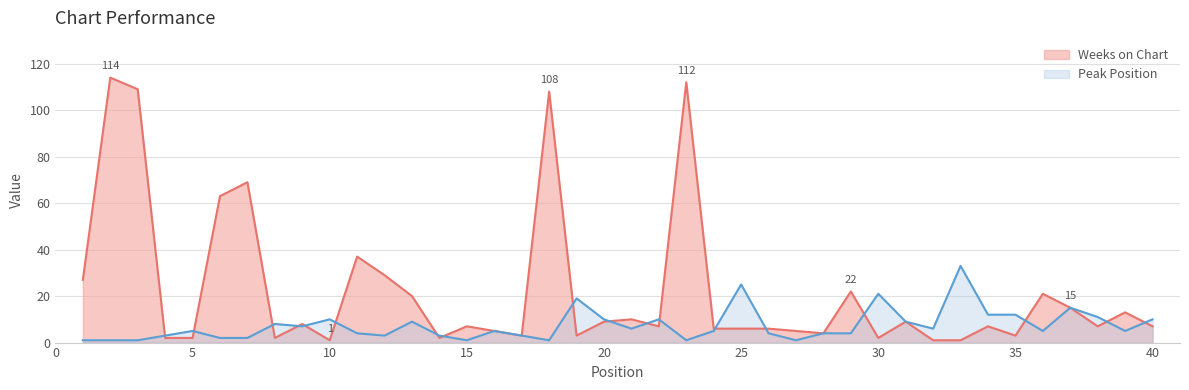

Reading left to right, extract all data points from this chart.

Weeks on Chart: 1=27	2=114	3=109	4=2	5=2	6=63	7=69	8=2	9=8	10=1	11=37	12=29	13=20	14=2	15=7	16=5	17=3	18=108	19=3	20=9	21=10	22=7	23=112	24=6	25=6	26=6	27=5	28=4	29=22	30=2	31=9	32=1	33=1	34=7	35=3	36=21	37=15	38=7	39=13	40=7
Peak Position: 1=1	2=1	3=1	4=3	5=5	6=2	7=2	8=8	9=7	10=10	11=4	12=3	13=9	14=3	15=1	16=5	17=3	18=1	19=19	20=10	21=6	22=10	23=1	24=5	25=25	26=4	27=1	28=4	29=4	30=21	31=9	32=6	33=33	34=12	35=12	36=5	37=15	38=11	39=5	40=10